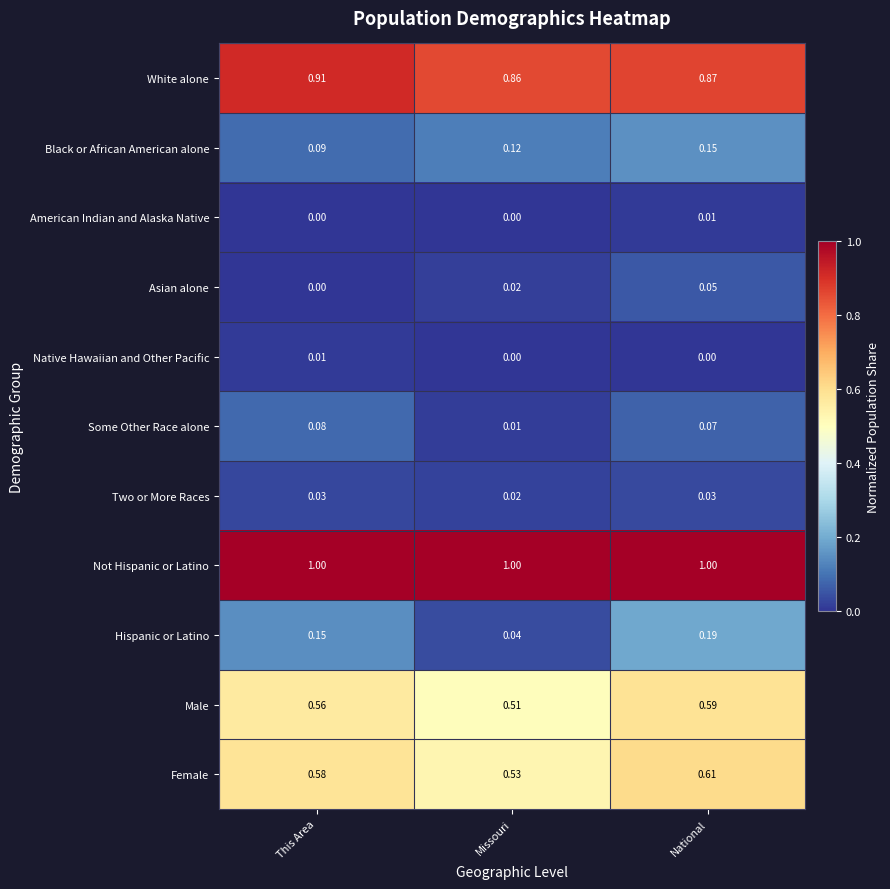

What is the total value across all series at National?

3.6